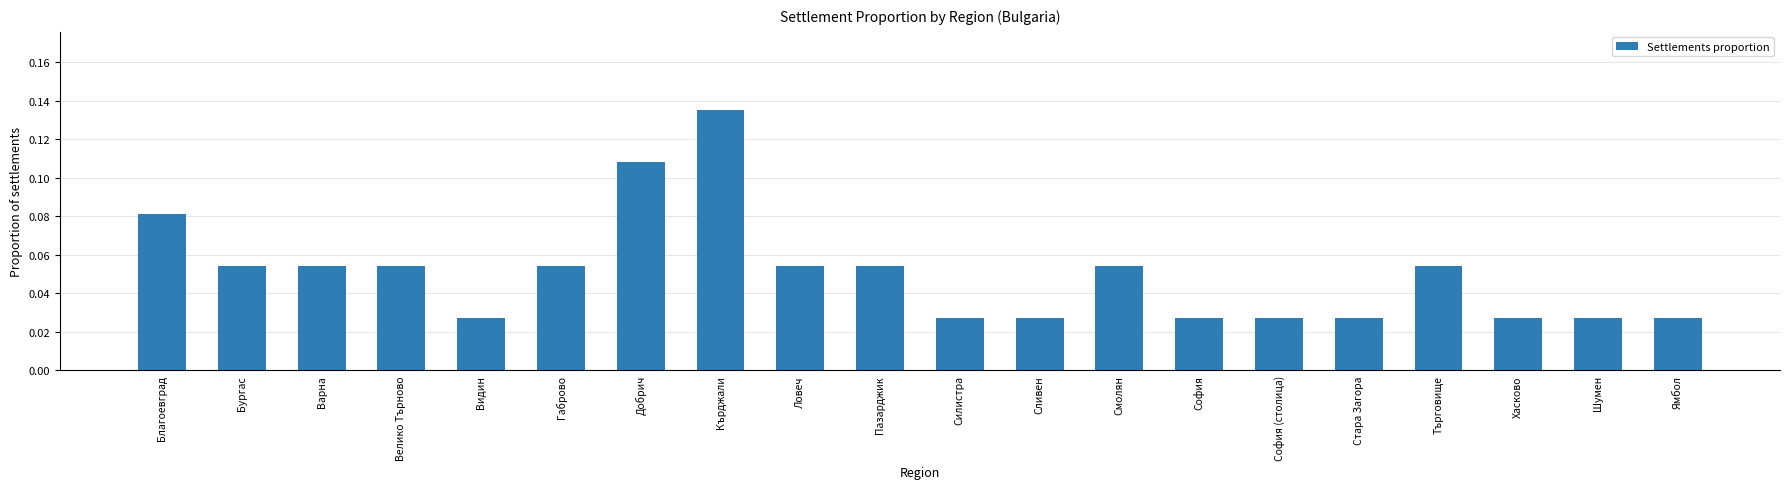

How many values are between 0 and 1?

20